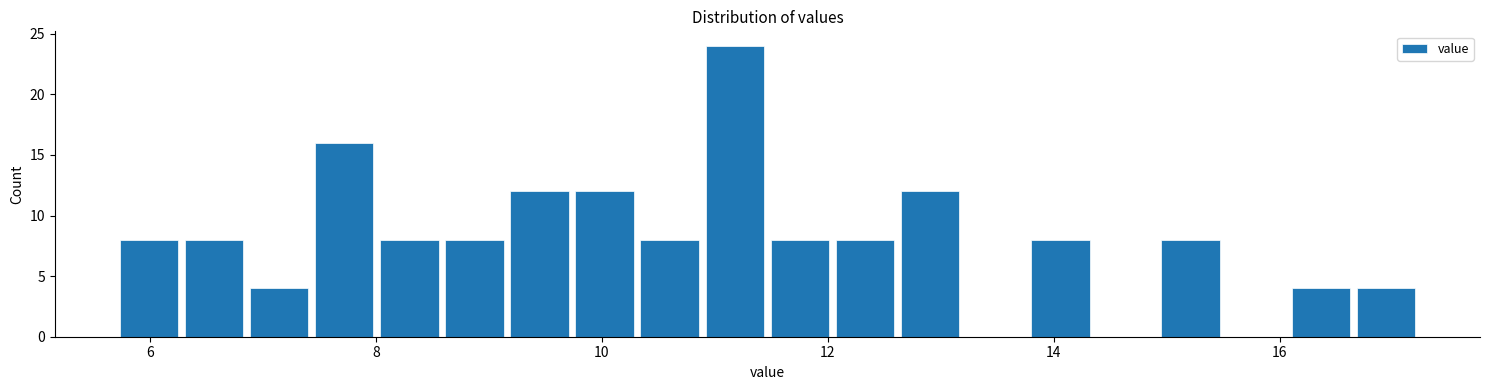

Read against the x-axis, roughly where is the centre of the tallest bar?

11.2